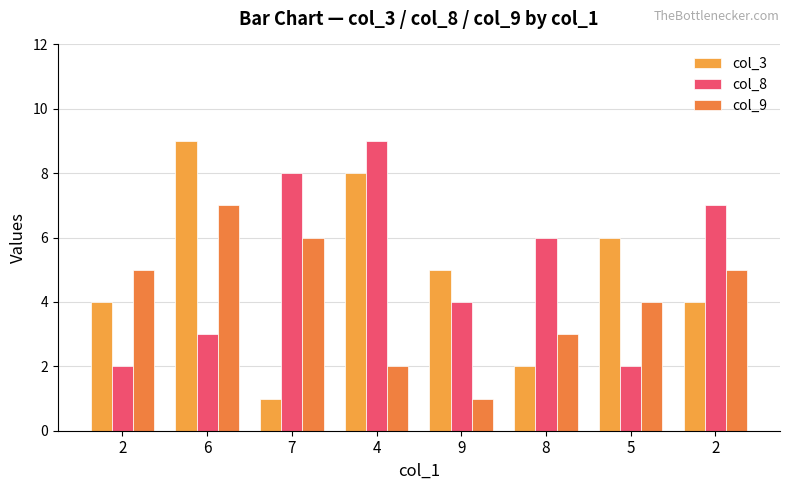

At which label does col_8 reach its peak?

4